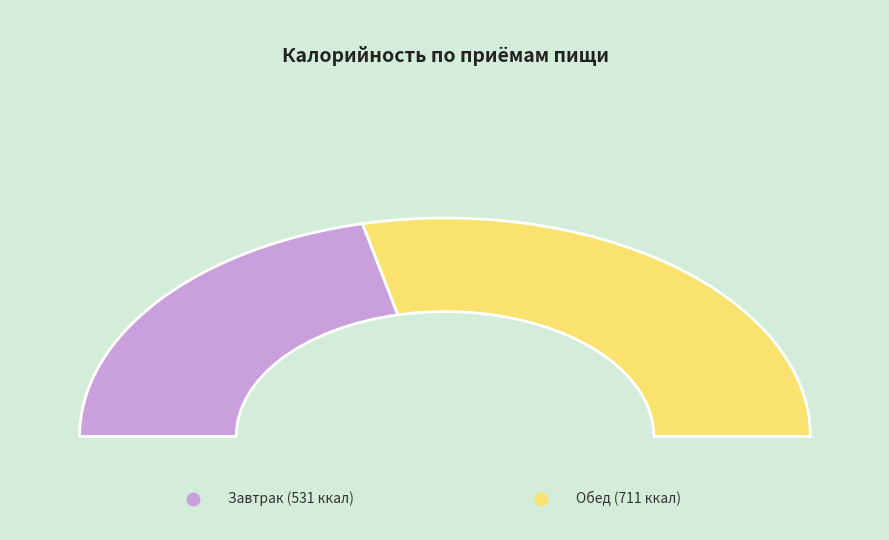

How many segments does this pie chart have?

2